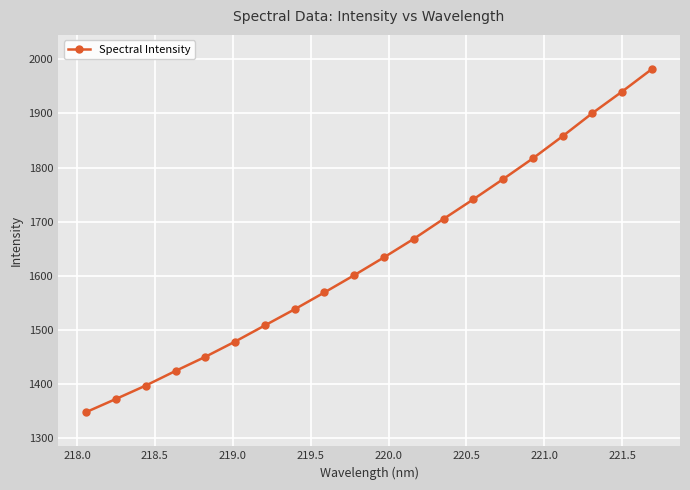

What is the average value?

1635.6